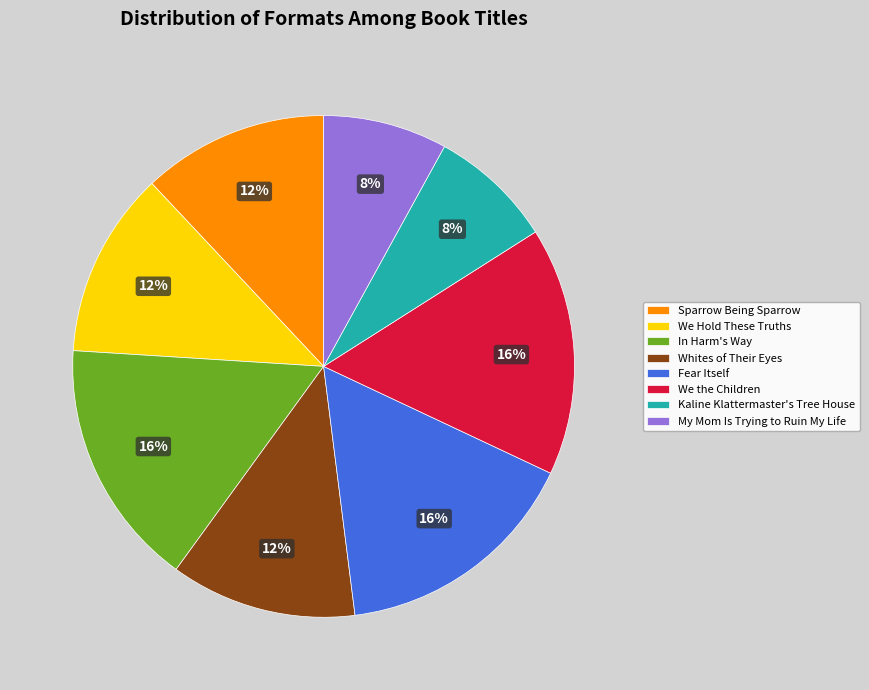

To the nearest percent, what portion does We the Children represent?

16%